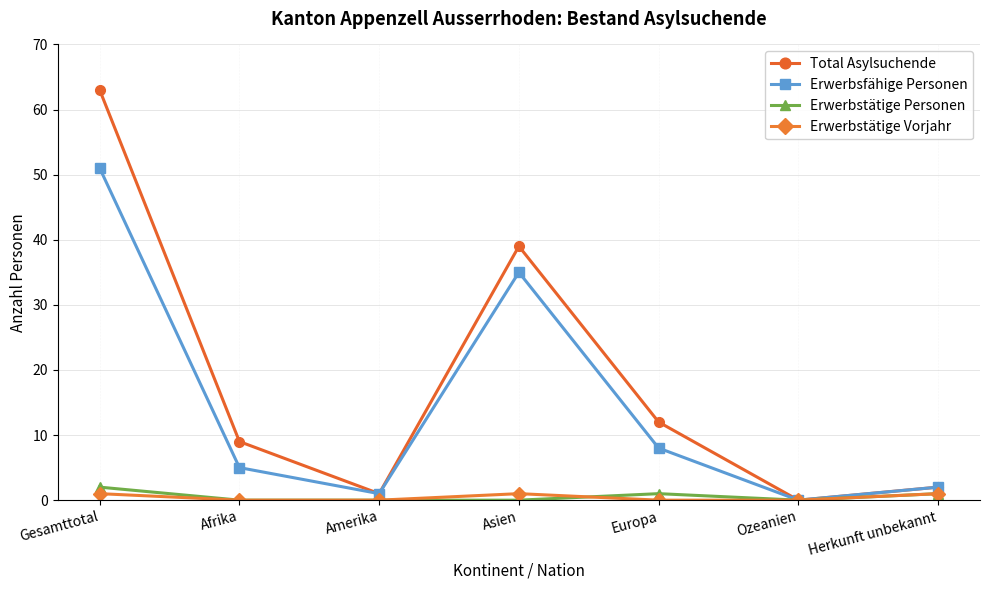

What is the greatest value displayed?

63